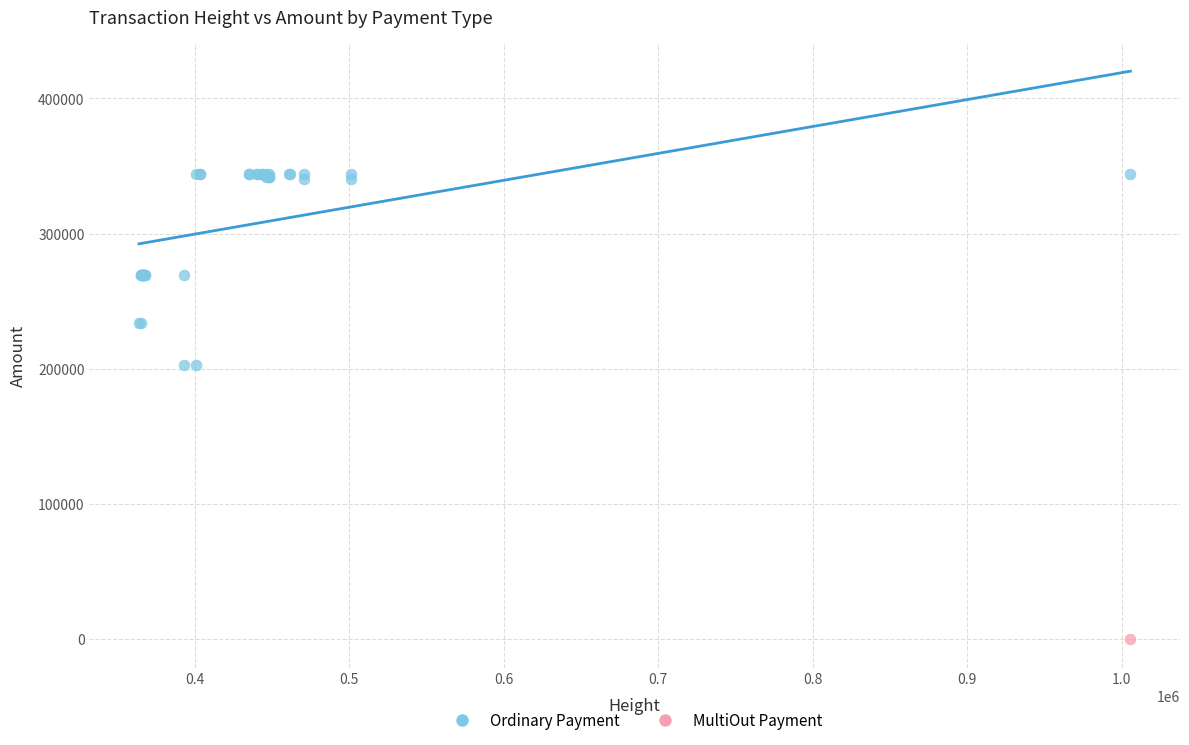

What are all the series names shown in the legend?

Ordinary Payment, MultiOut Payment